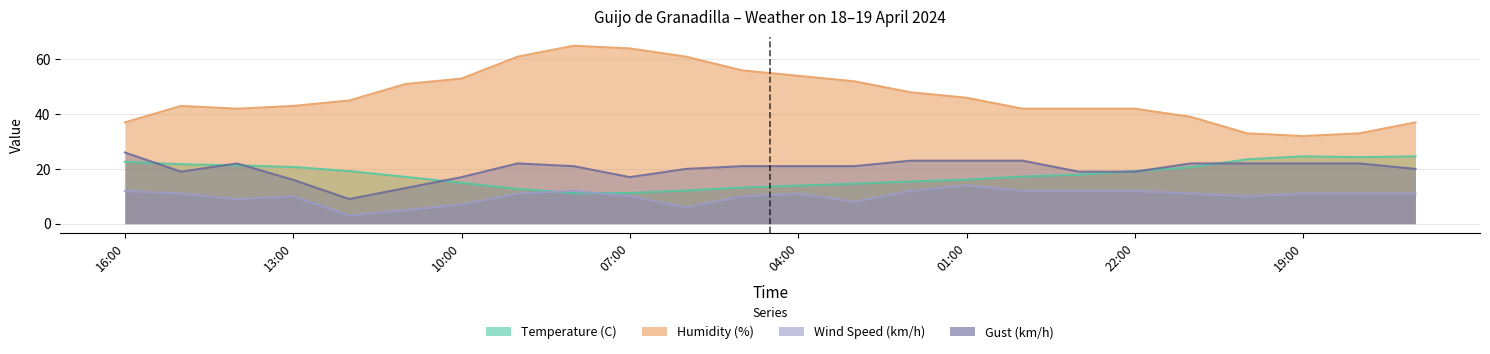

Reading right to left, transcribe all the data shown in this chart.

Temperature (C): 24.6	24.3	24.6	23.5	20.6	19.2	17.9	17.2	16.1	15.4	14.6	13.9	13.2	12.1	11.2	11.1	12.7	14.9	17.1	19.2	20.7	21.3	21.7	22.6
Humidity (%): 37.0	33.0	32.0	33.0	39.0	42.0	42.0	42.0	46.0	48.0	52.0	54.0	56.0	61.0	64.0	65.0	61.0	53.0	51.0	45.0	43.0	42.0	43.0	37.0
Wind Speed (km/h): 11.0	11.0	11.0	10.0	11.0	12.0	12.0	12.0	14.0	12.0	8.0	11.0	10.0	6.0	10.0	12.0	11.0	7.0	5.0	3.0	10.0	9.0	11.0	12.0
Gust (km/h): 20.0	22.0	22.0	22.0	22.0	19.0	19.0	23.0	23.0	23.0	21.0	21.0	21.0	20.0	17.0	21.0	22.0	17.0	13.0	9.0	16.0	22.0	19.0	26.0